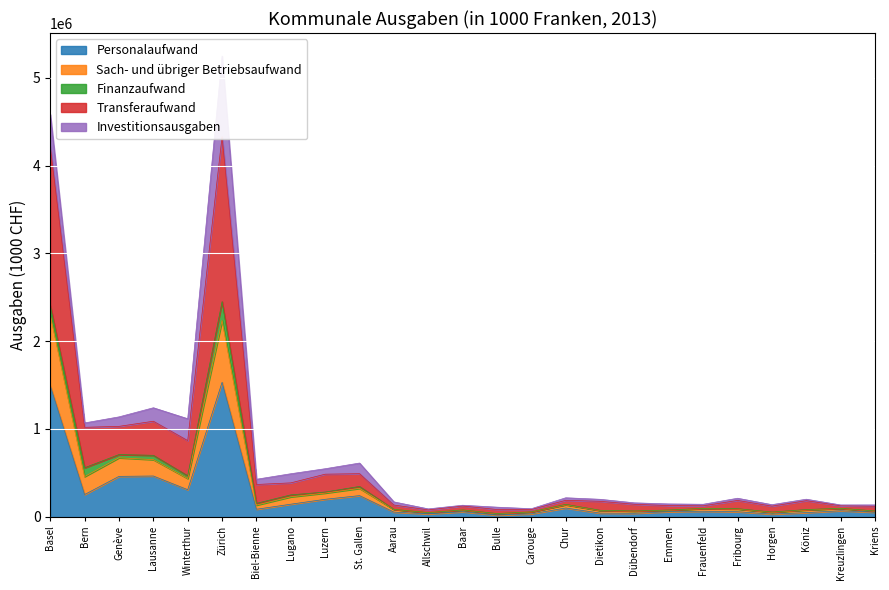

What is the label of the 1st point from the right?

Kriens